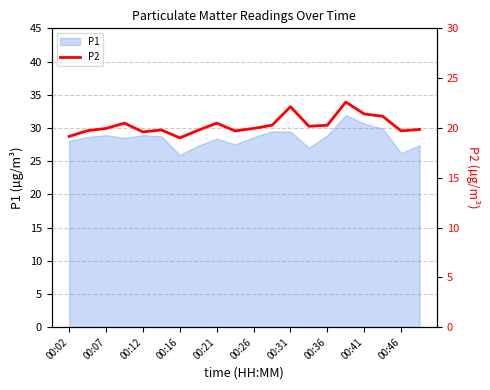

The P1 series shows 28.6 at 00:26. True or false?

True